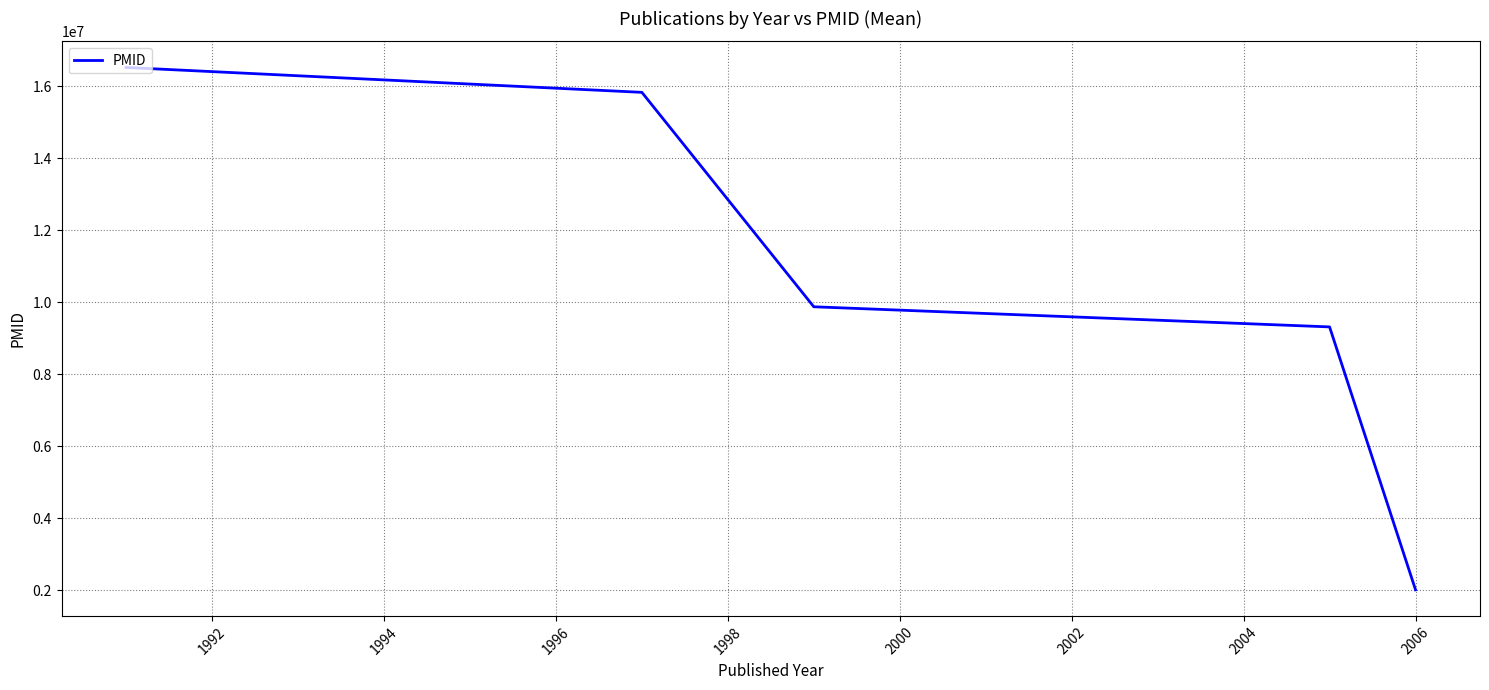

What is the minimum value shown in the chart?

2016333.0